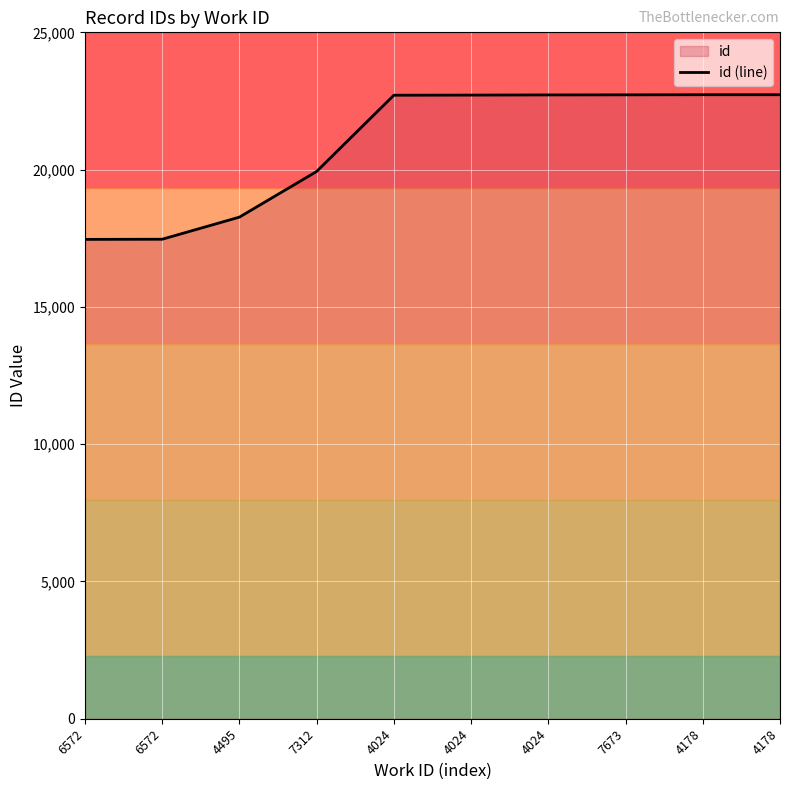

Which category has the highest value across all series?

4178